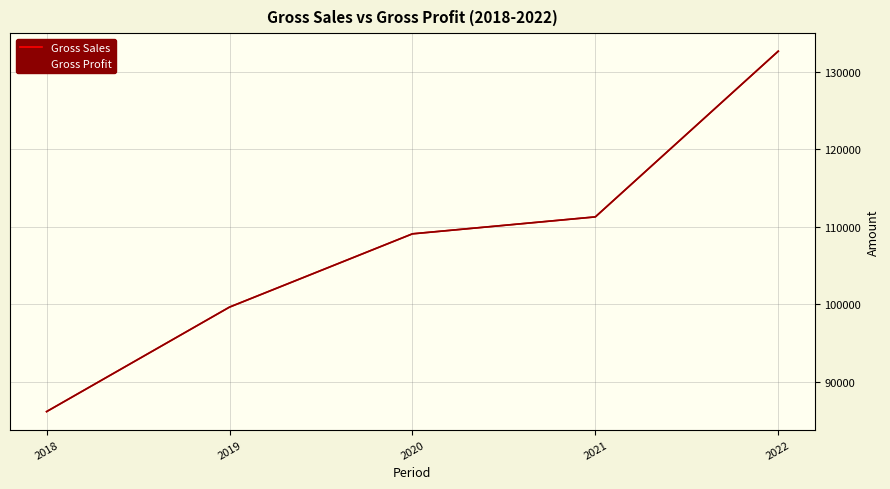

The value of Gross Profit at 2022 is 132669.3. True or false?

True